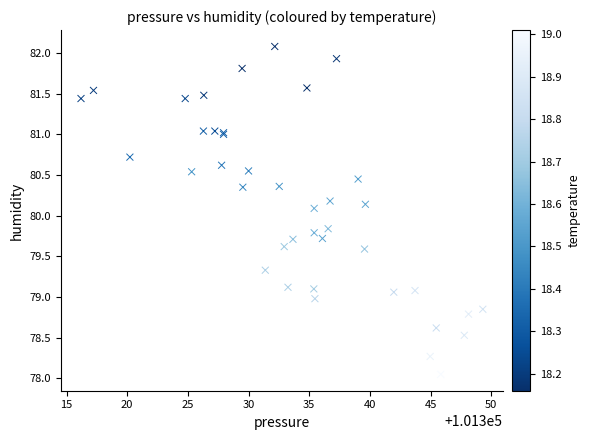

What Y value in the scatter plot is closest to 80?

80.1